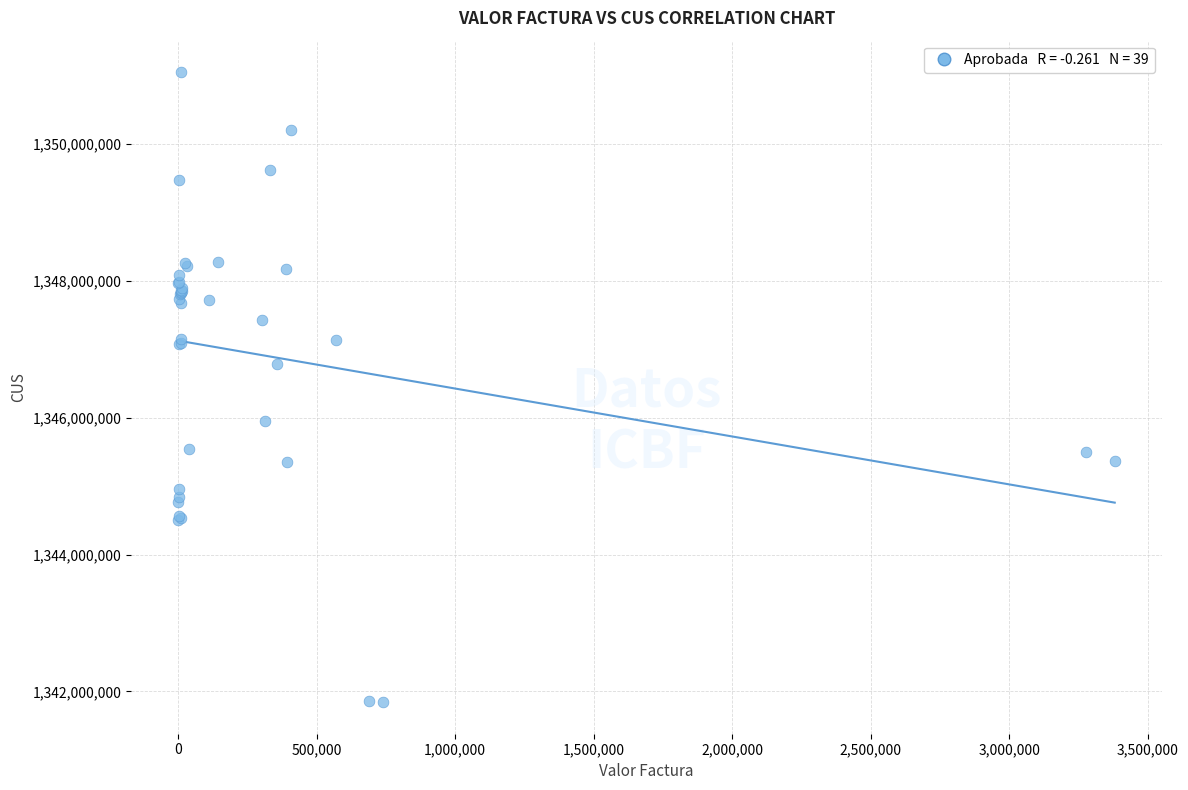

What Y value in the scatter plot is closest to 1346447173?

1346779803